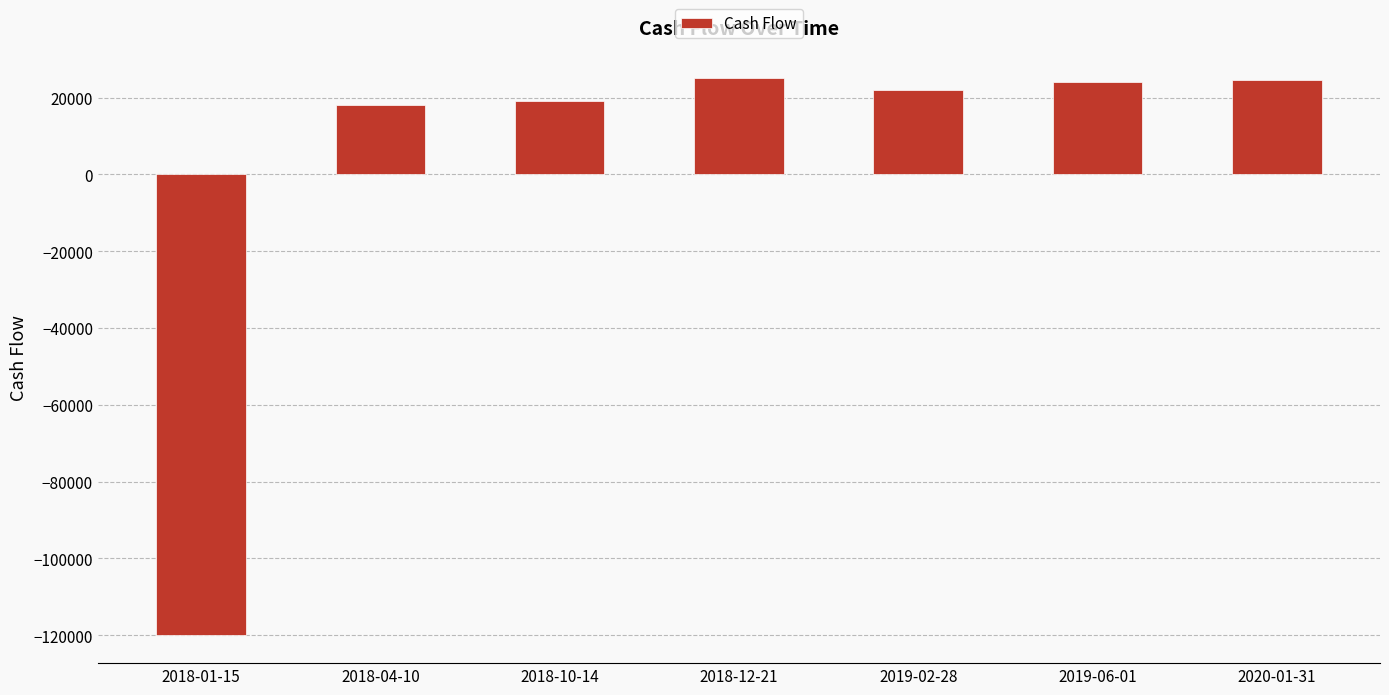

How many distinct data groups are displayed?

1